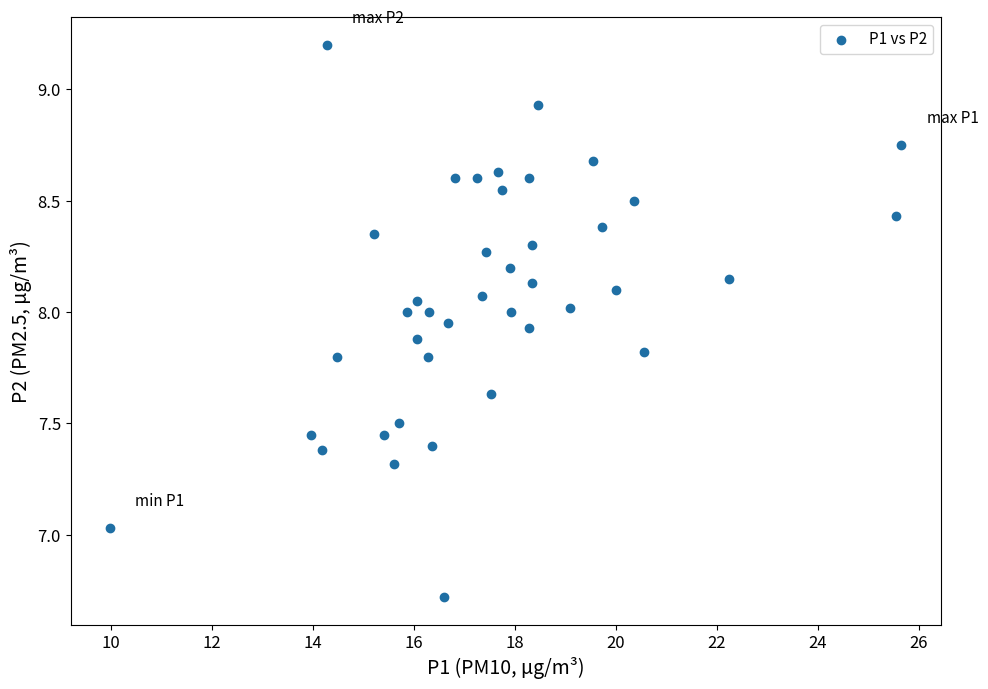

What is the range of X values (max minus min)?

15.7